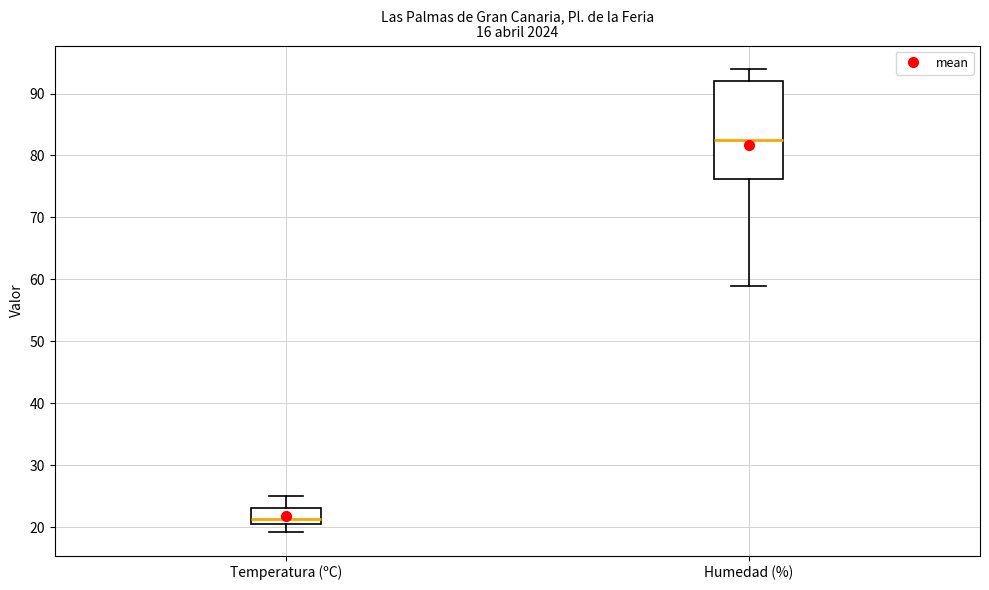

Which box's median line is the lowest?

Temperatura (ºC)